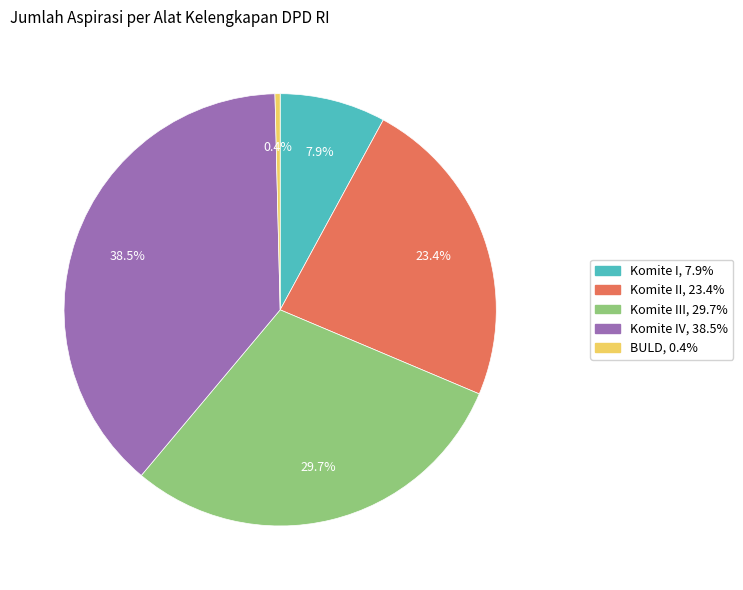

Is there any slice that represents more than half of the pie?

No